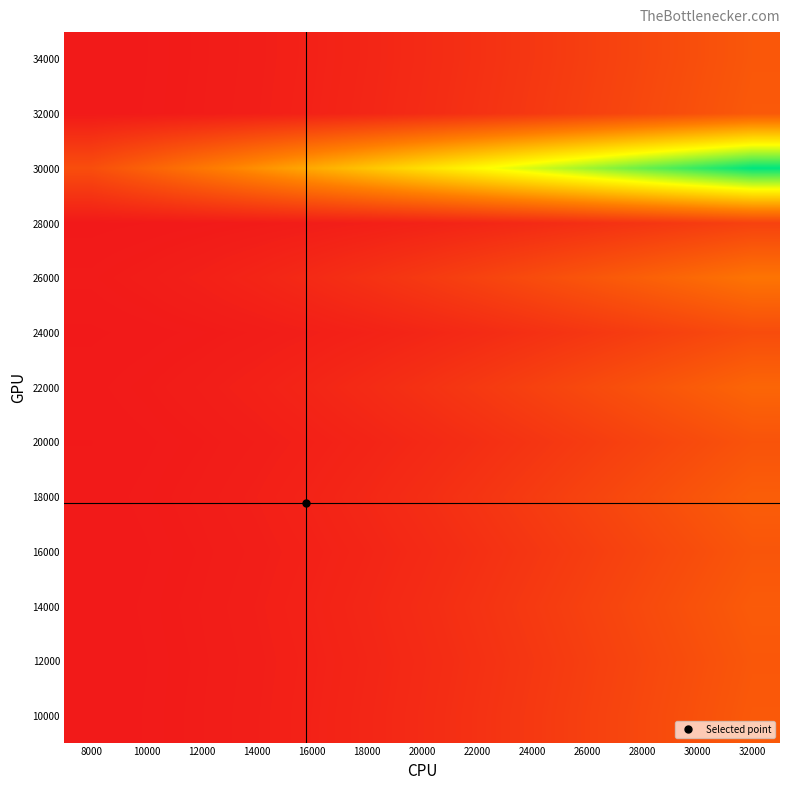

What is the difference between the highest and lowest values at 28000?

11.8